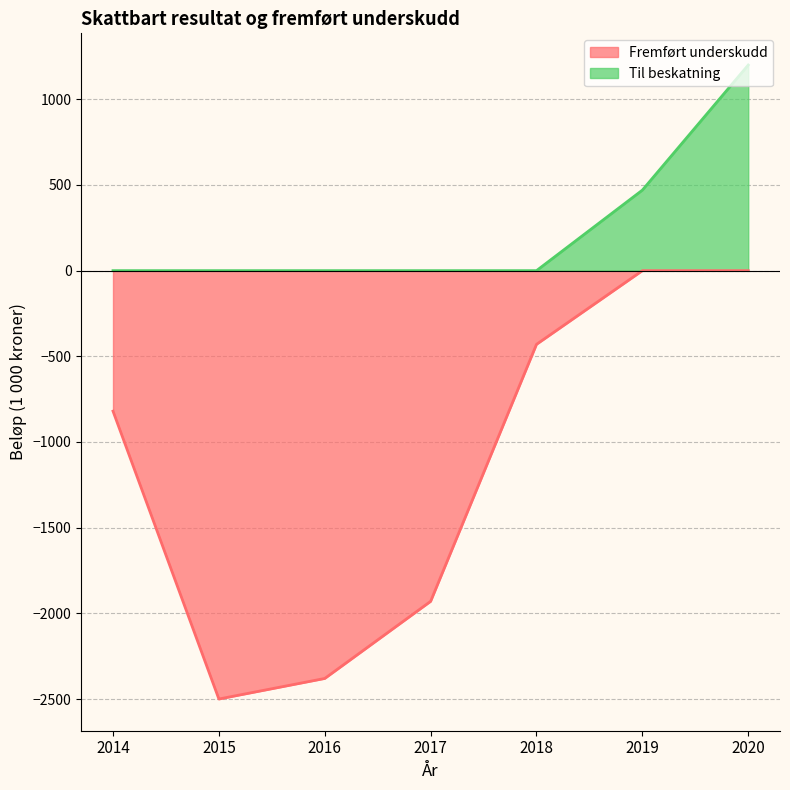

What is the difference between the highest and lowest values at 2017?

1930